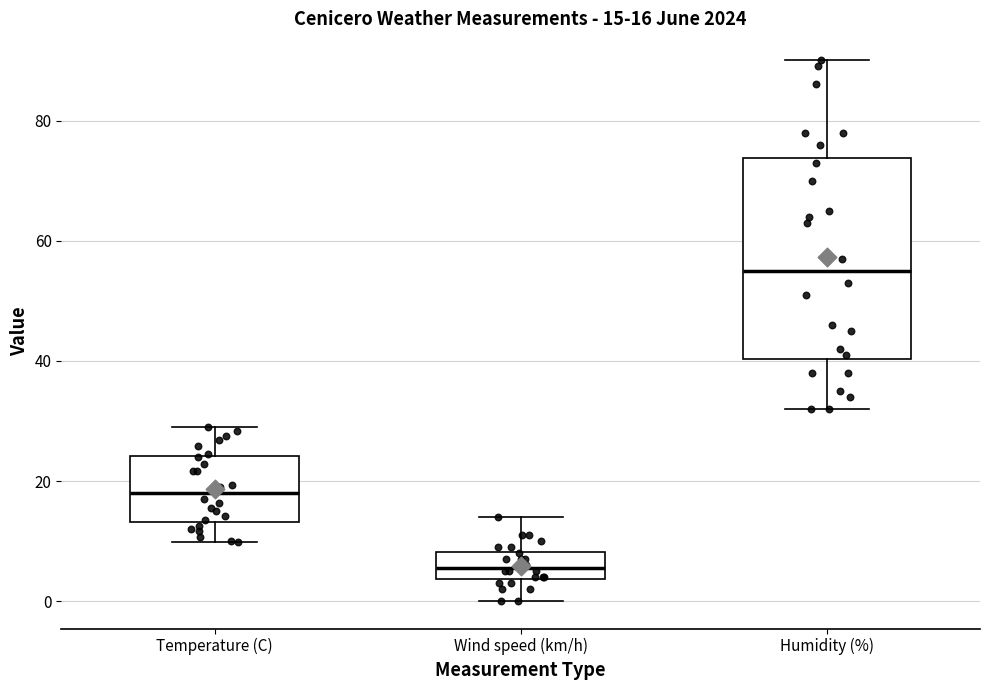

Which box has the lowest median line?

Wind speed (km/h)